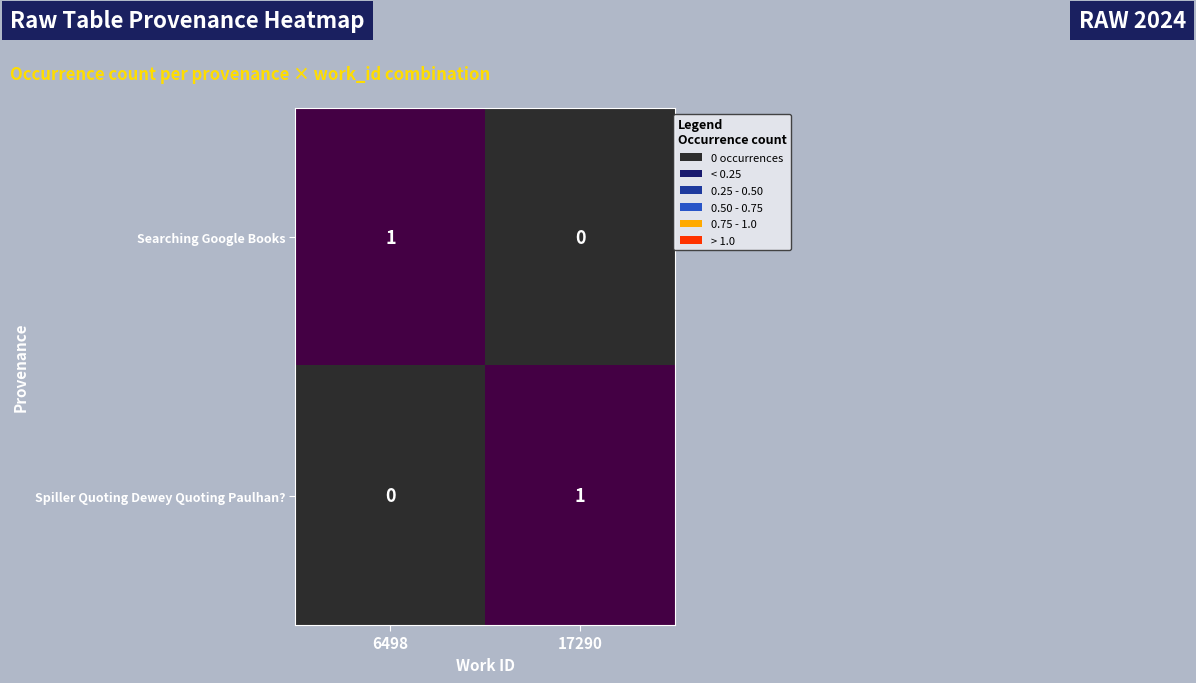

What is the maximum value shown in the chart?

1